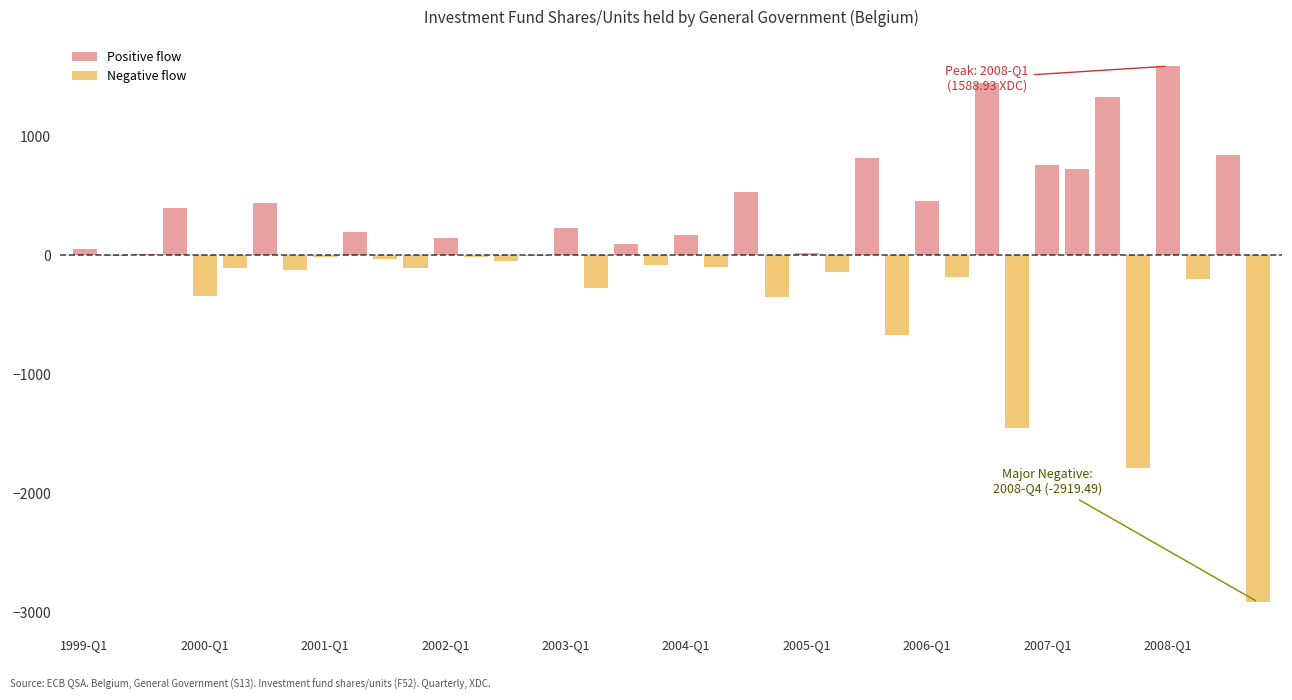

Does the chart contain stacked bars?

No